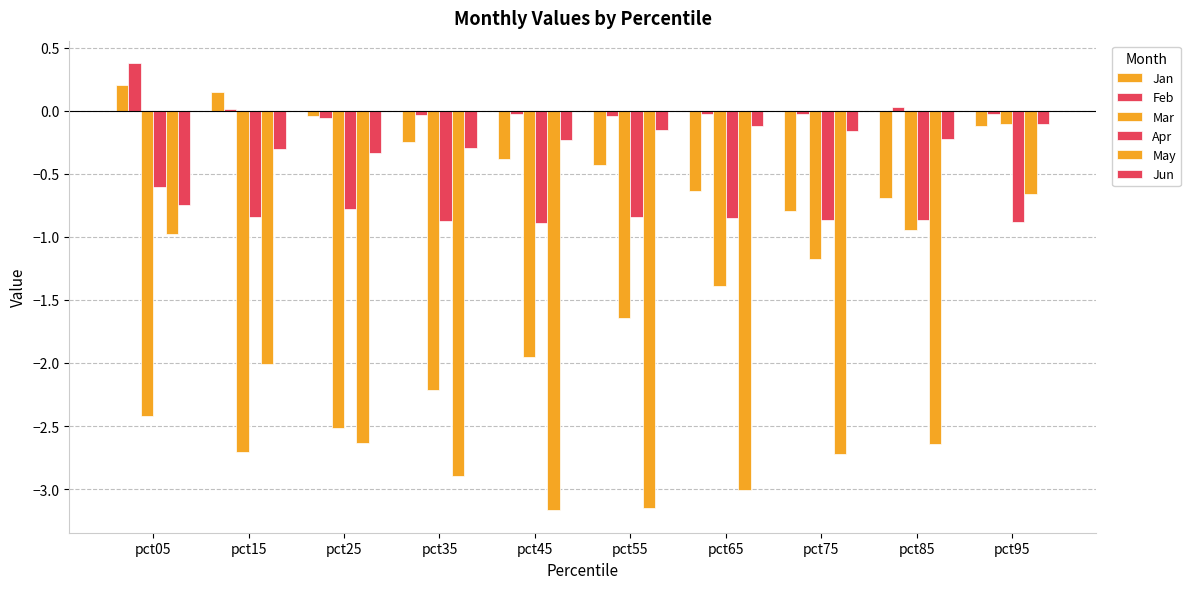

What is the maximum value for Jun?

-0.1